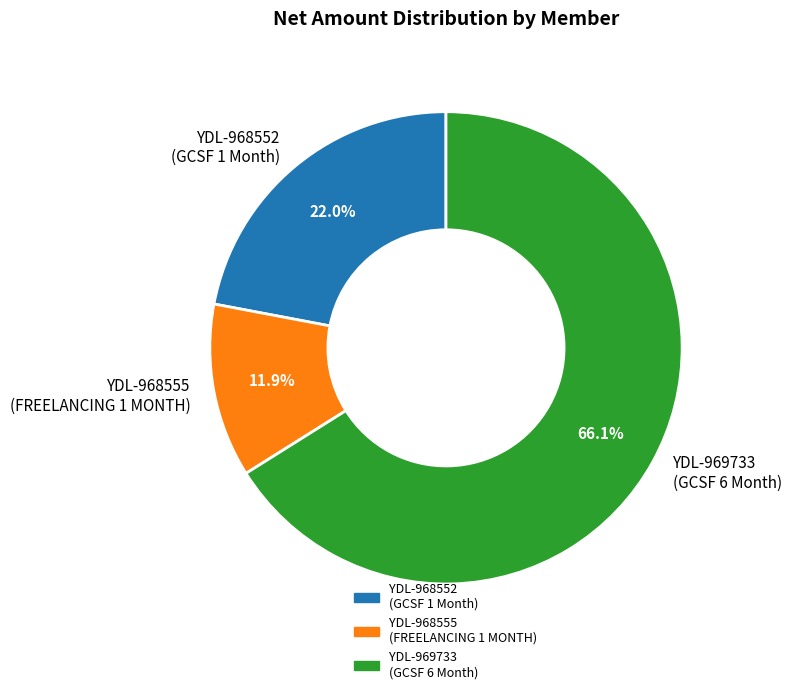

Which category has the biggest portion of the pie?

YDL-969733 (GCSF 6 Month)